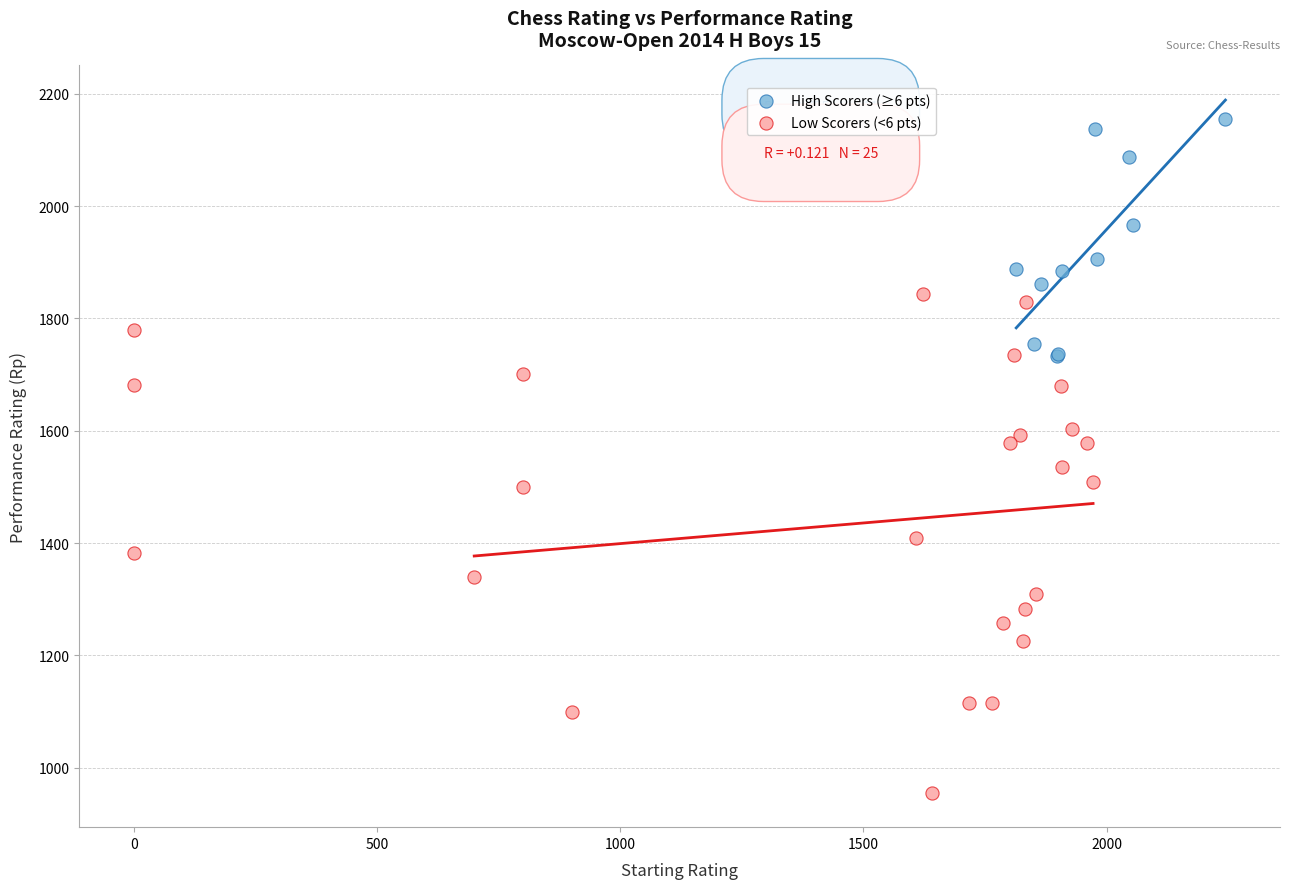

What are all the series names shown in the legend?

High Scorers (≥6 pts), Low Scorers (<6 pts)